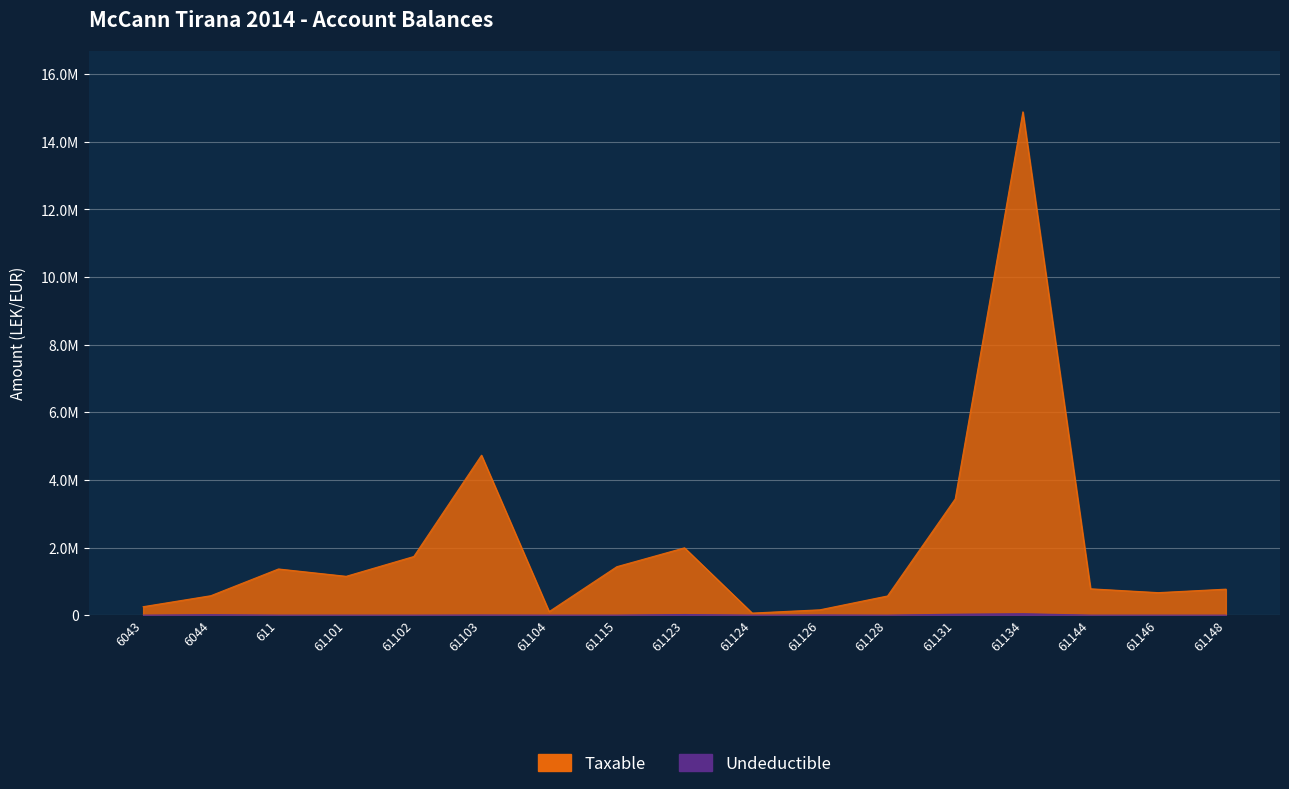

List the labels in order of Taxable value, largest first.

61134, 61103, 61131, 61123, 61102, 61115, 611, 61101, 61144, 61148, 61146, 6044, 61128, 6043, 61126, 61104, 61124